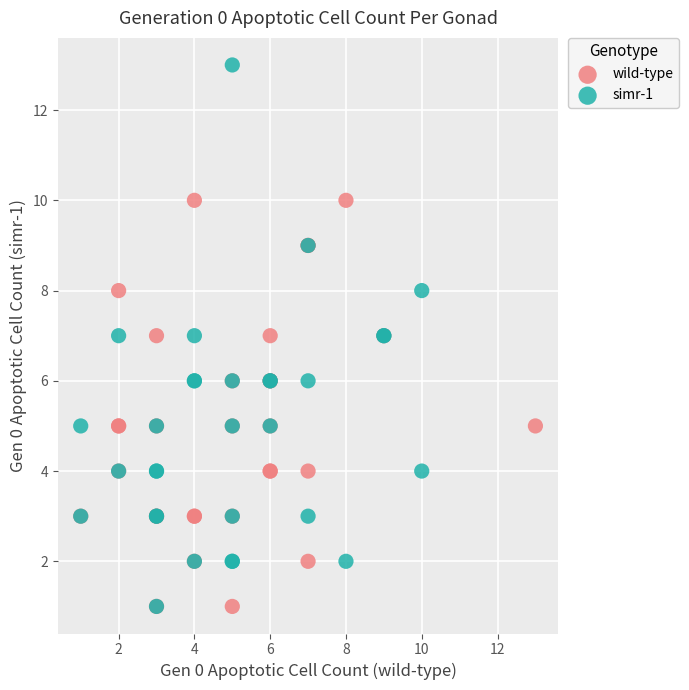

Which series reaches the maximum Y coordinate?

simr-1